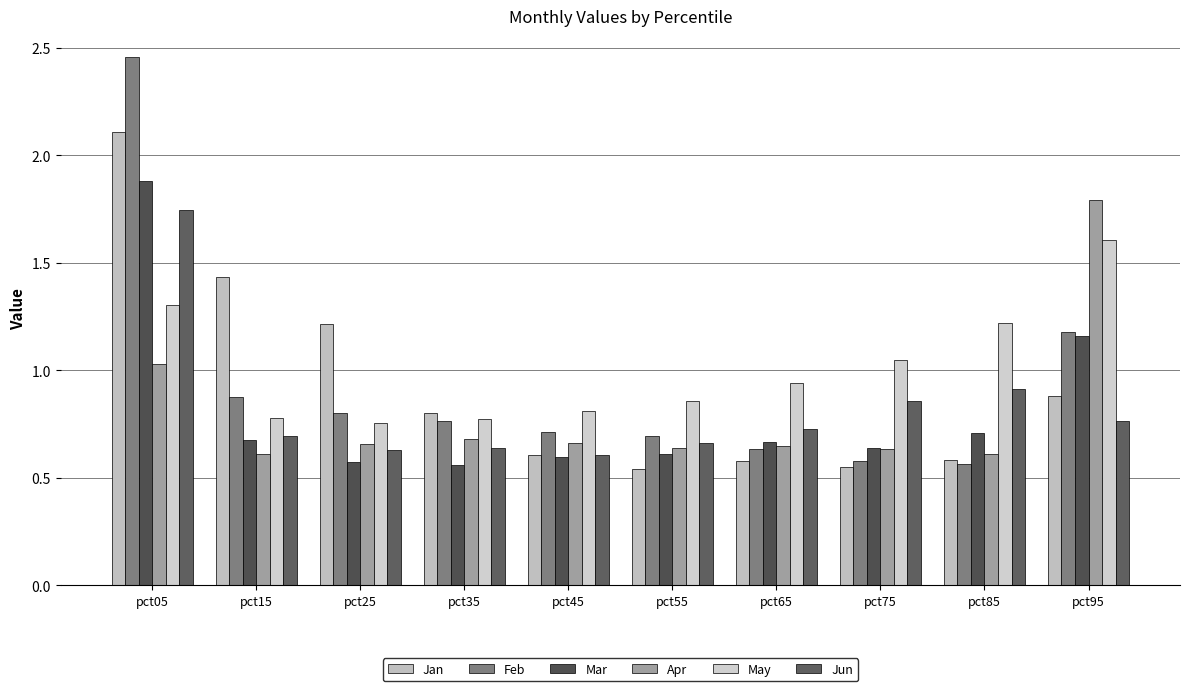

Reading left to right, list all the values displayed in this chart.

Jan: 2.1	1.4	1.2	0.8	0.6	0.5	0.6	0.5	0.6	0.9
Feb: 2.5	0.9	0.8	0.8	0.7	0.7	0.6	0.6	0.6	1.2
Mar: 1.9	0.7	0.6	0.6	0.6	0.6	0.7	0.6	0.7	1.2
Apr: 1.0	0.6	0.7	0.7	0.7	0.6	0.6	0.6	0.6	1.8
May: 1.3	0.8	0.8	0.8	0.8	0.9	0.9	1.0	1.2	1.6
Jun: 1.7	0.7	0.6	0.6	0.6	0.7	0.7	0.9	0.9	0.8